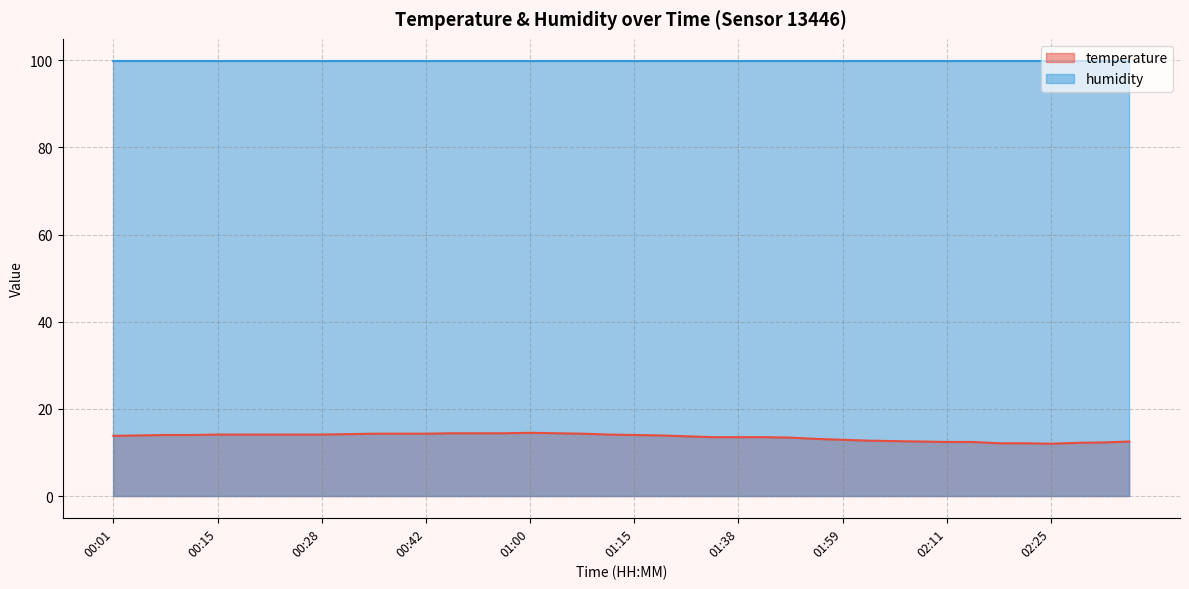

True or false: the data shows 19.0 at 01:45.

False